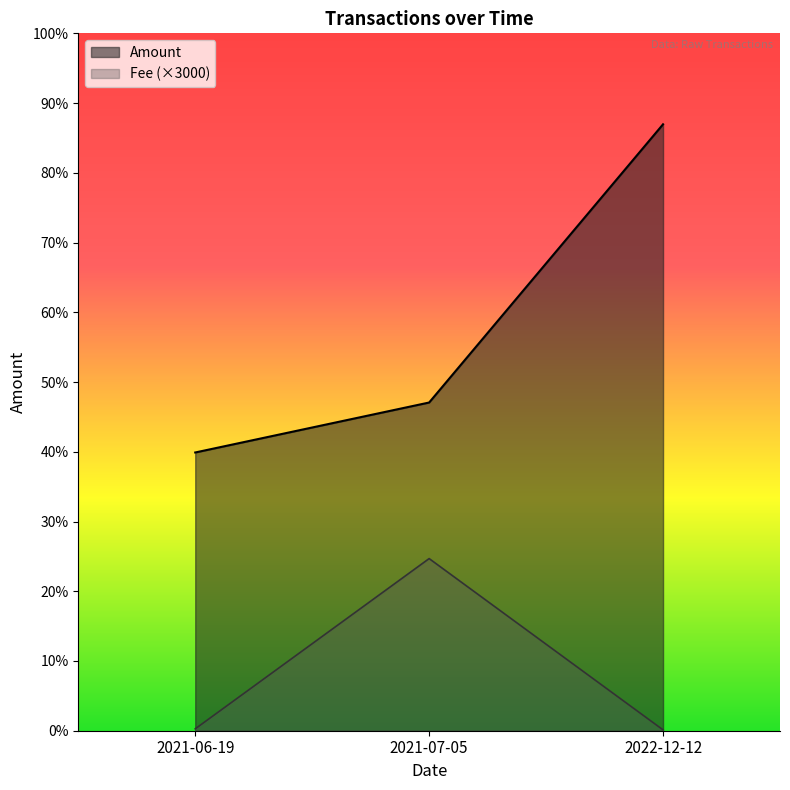

At which label does Fee first exceed 66?

2021-06-19